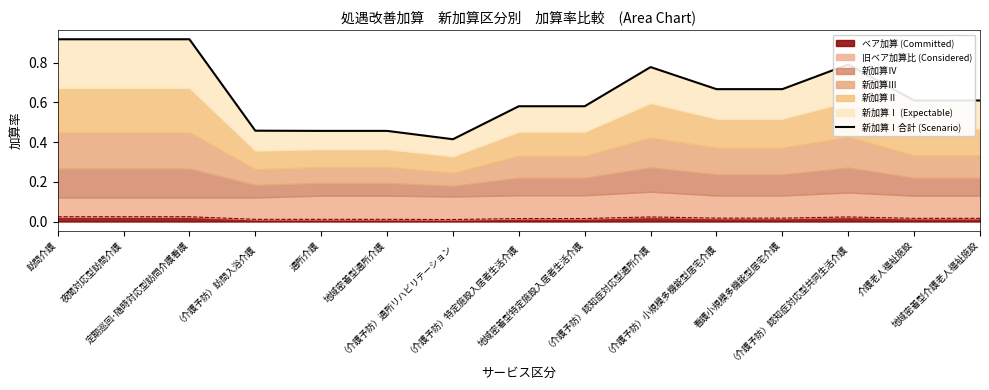

Rank the categories by value from highest to lowest.

訪問介護, 夜間対応型訪問介護, 定期巡回･随時対応型訪問介護看護, （介護予防）認知症対応型共同生活介護, （介護予防）認知症対応型通所介護, （介護予防）小規模多機能型居宅介護, 看護小規模多機能型居宅介護, 介護老人福祉施設, 地域密着型介護老人福祉施設, （介護予防）特定施設入居者生活介護, 地域密着型特定施設入居者生活介護, （介護予防）訪問入浴介護, 通所介護, 地域密着型通所介護, （介護予防）通所リハビリテーション